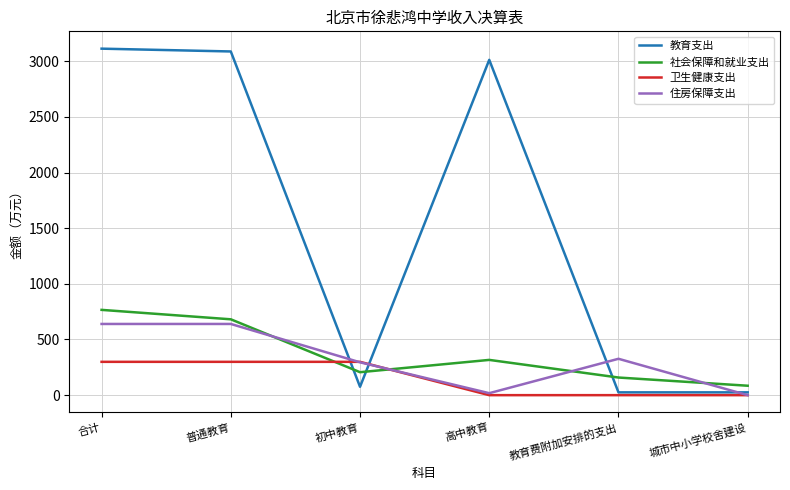

In 住房保障支出, how many points are lower than both neighbors (excluding endpoints)?

1